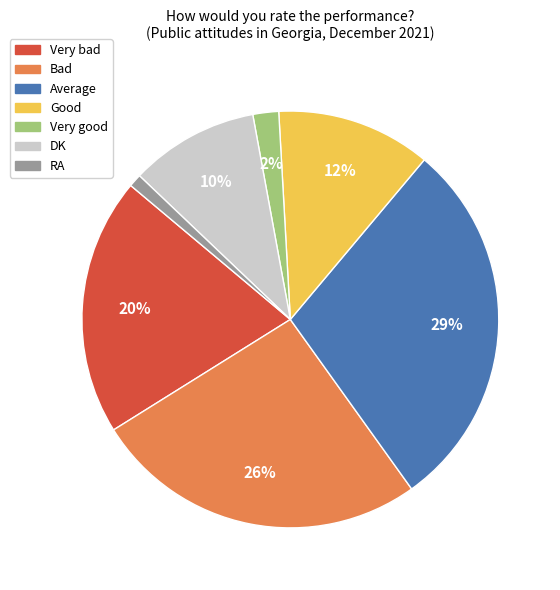

Is the sum of Good and Average greater than half?

No